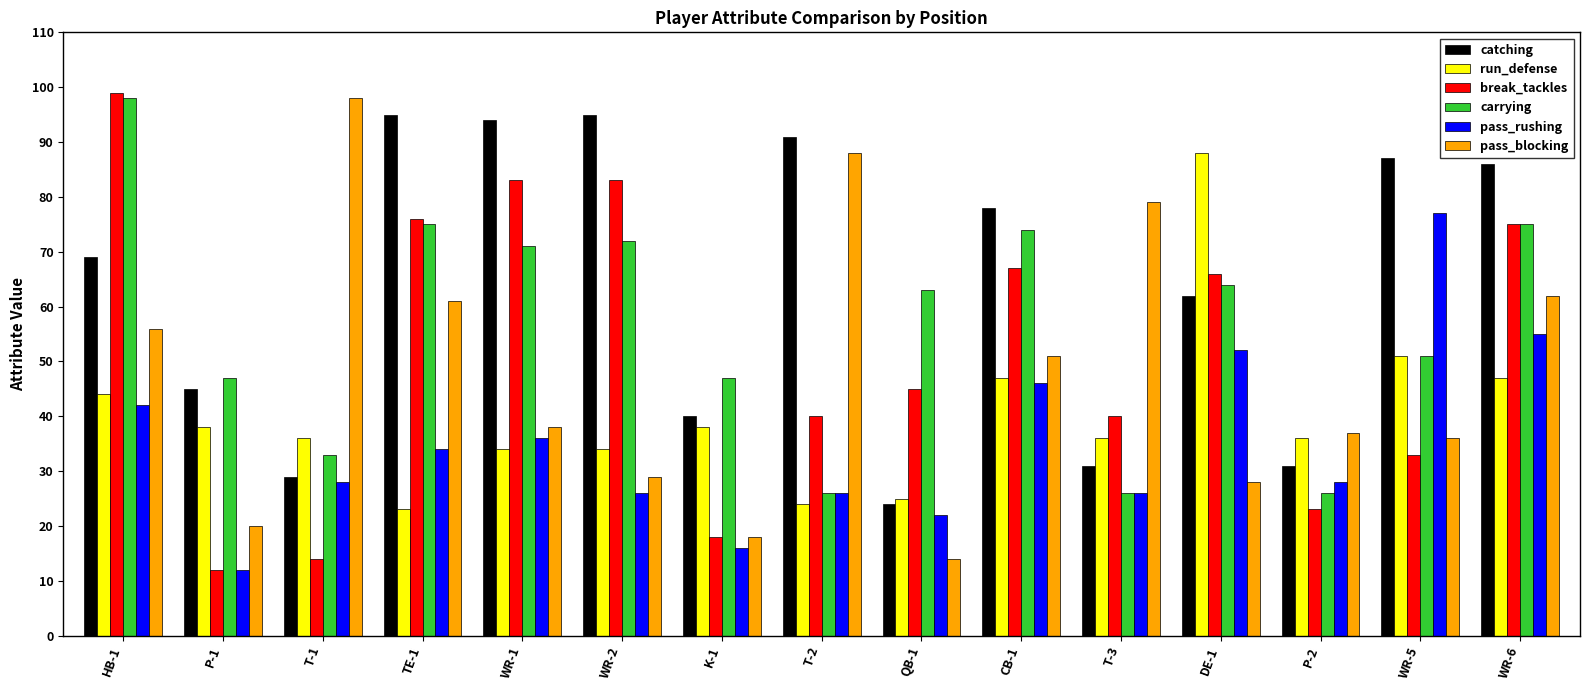

What is the difference between the pass_blocking values at QB-1 and K-1?

4